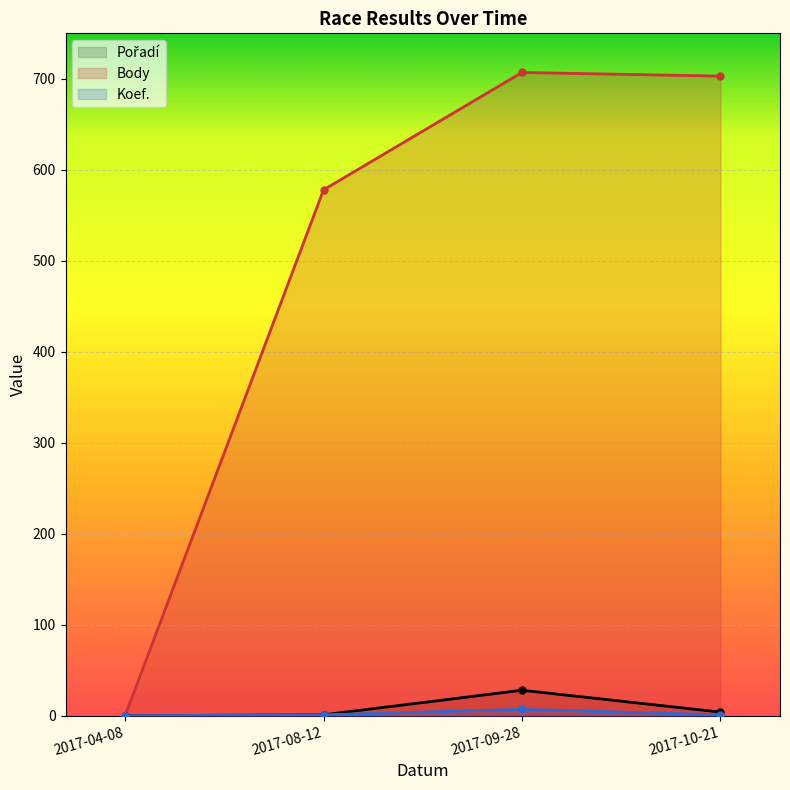

How many positive values does the Koef. series have?

3